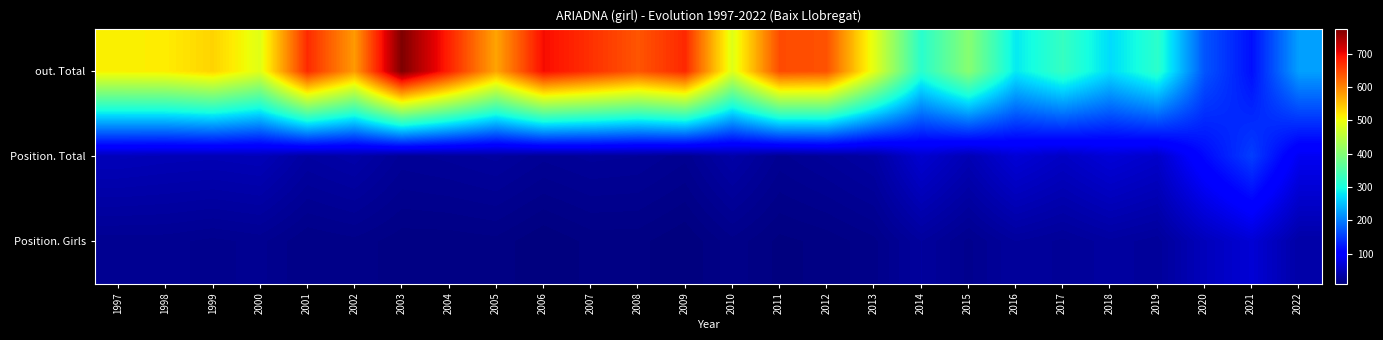

Rank the series by their maximum value, from highest to lowest.

out. Total, Position. Total, Position. Girls